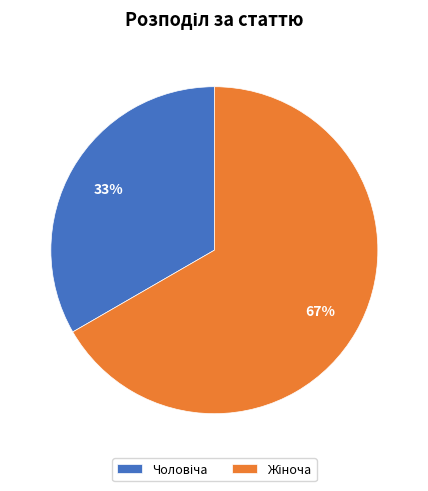

To the nearest percent, what is the average slice percentage?

50%